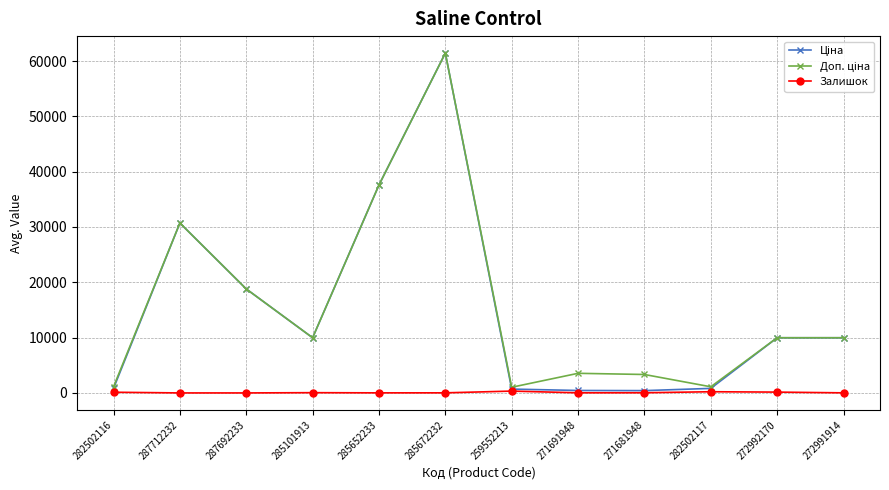

At how many categories does at least one series exceed 22992?

3